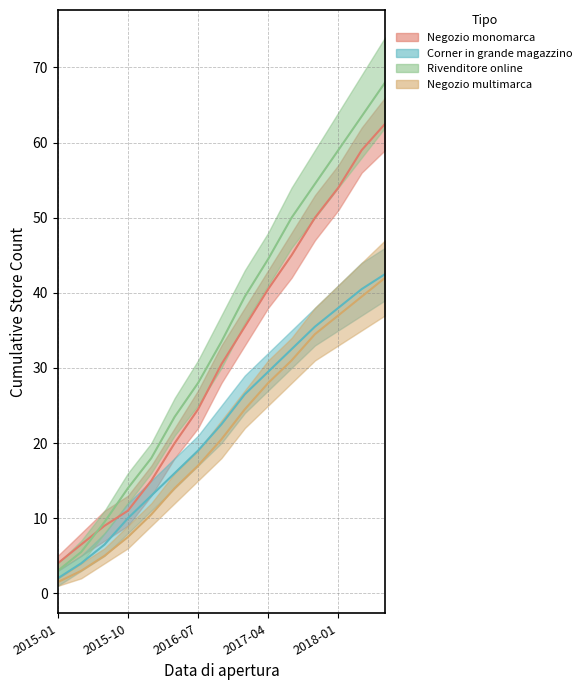

The value of Negozio multimarca at 2017-07 is 45.9. True or false?

False